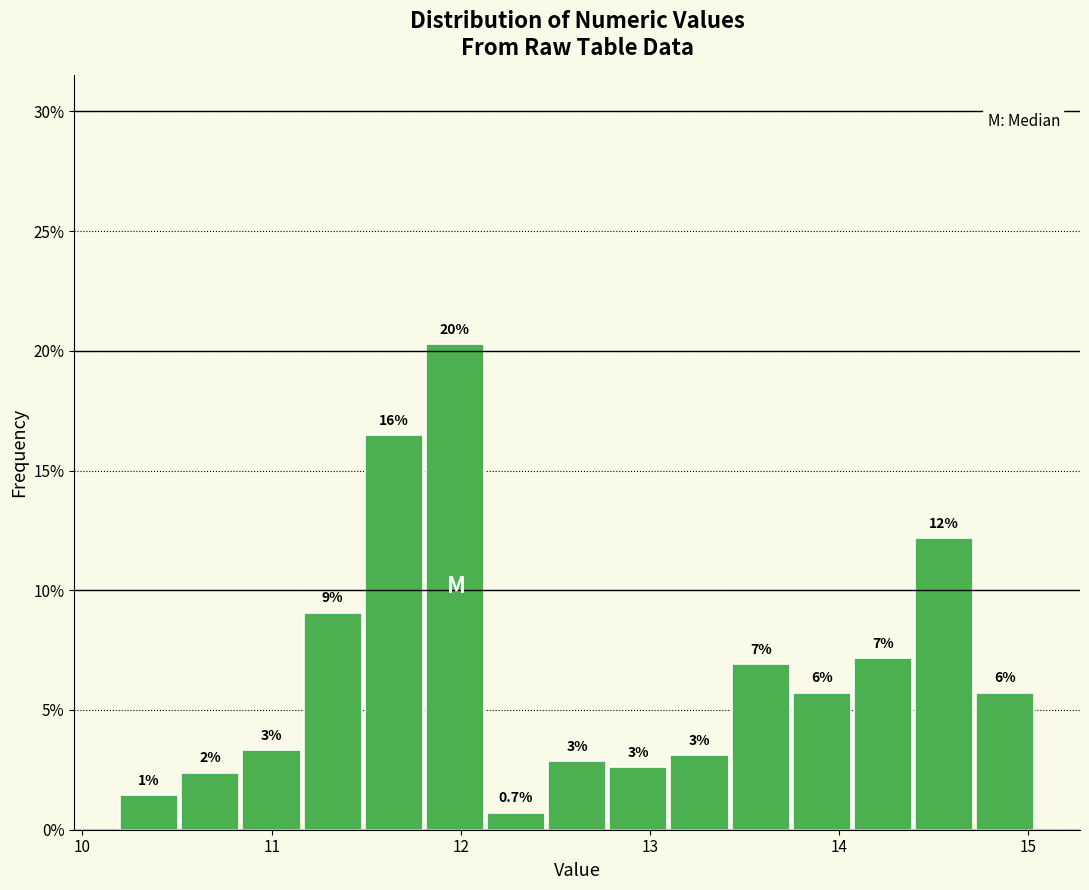

Read against the x-axis, roughly where is the centre of the tallest bar?

12.0